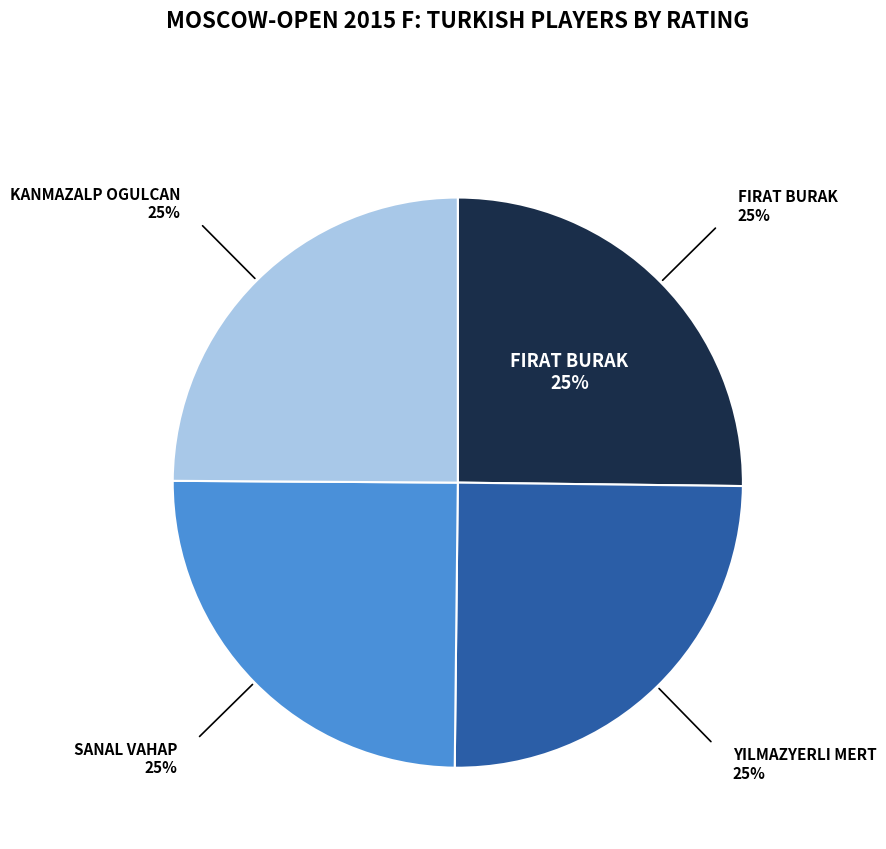

Count the number of slices in the pie.

4